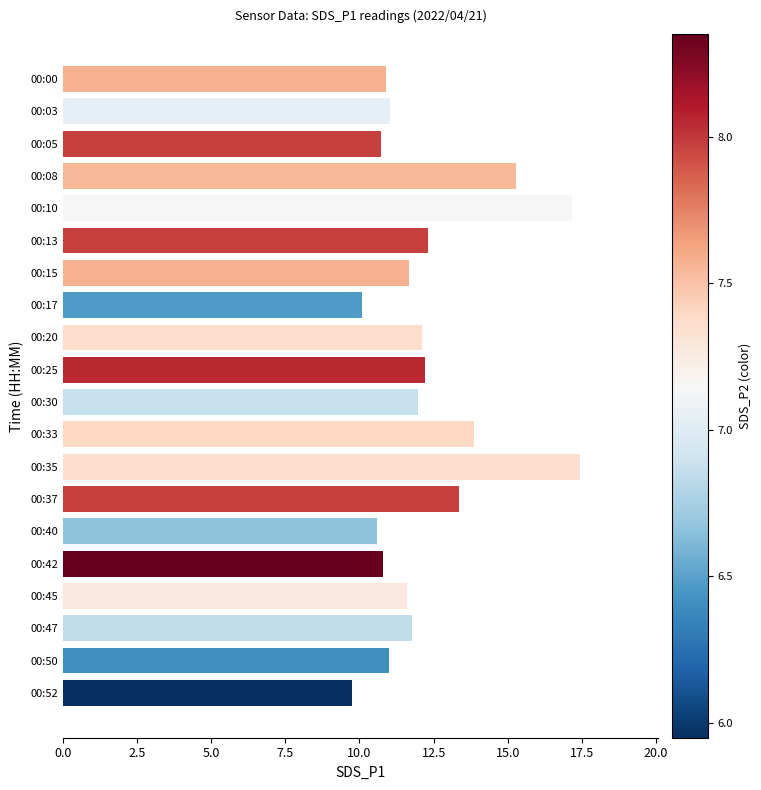

The chart shows a value of 10.5 at 00:35. True or false?

False